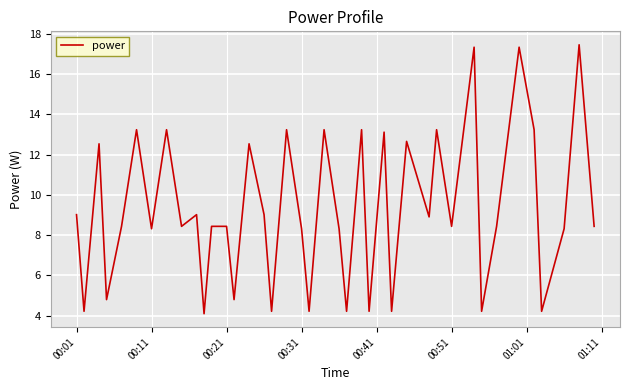

What is the minimum value shown in the chart?

4.1